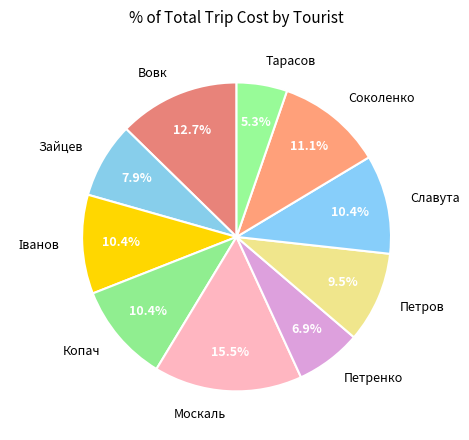

To the nearest percent, what is the difference between the largest and smallest slice percentages?

10%